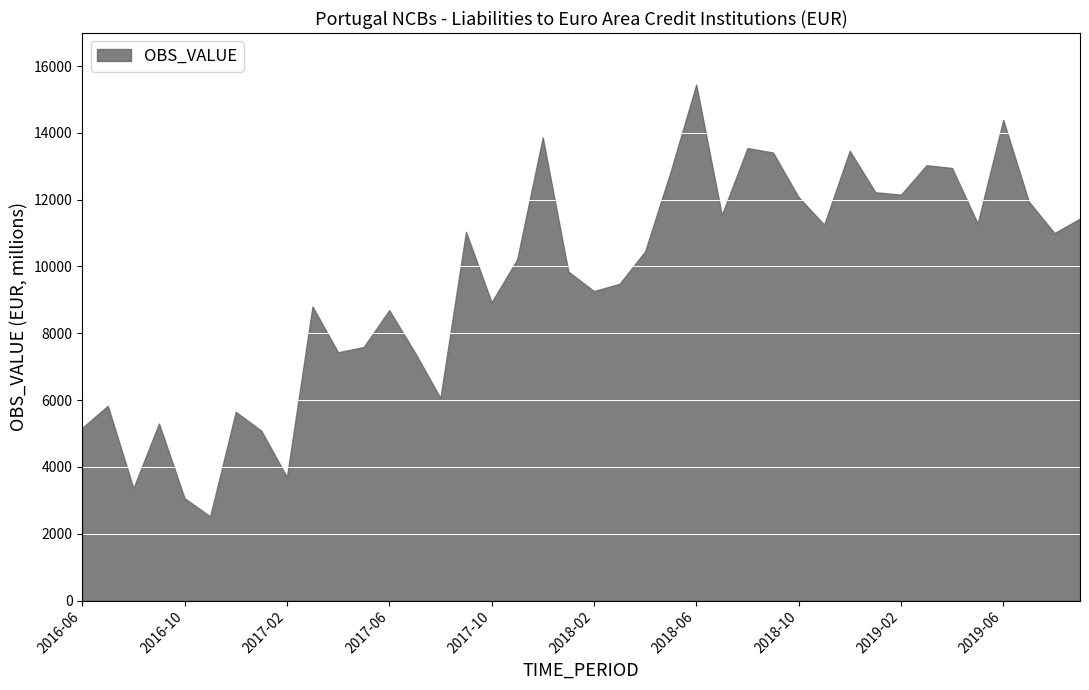

What is the difference between the maximum and minimum values?

12922.4